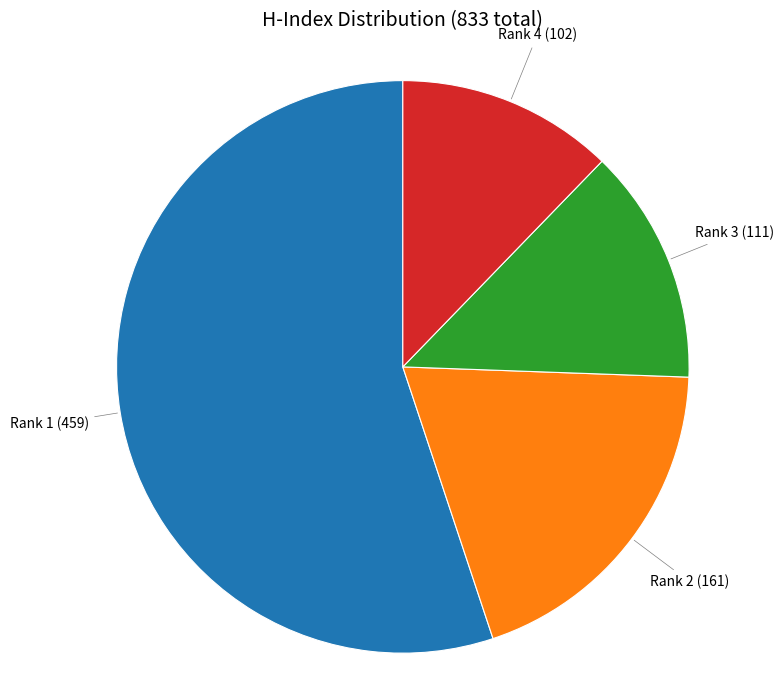

Does any single category account for the majority?

Yes